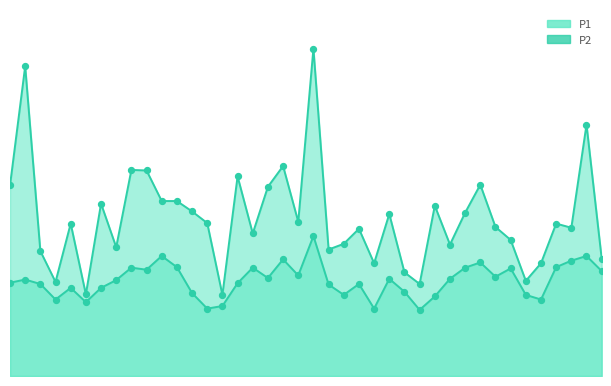

At which category is the sum across all series the highest?

00:57